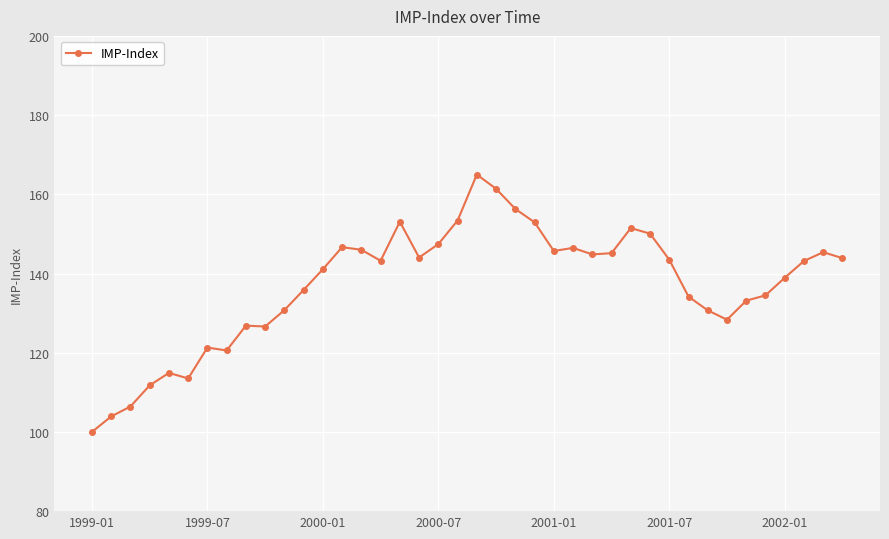

True or false: there are more than 2 points higher than both neighbors.

True